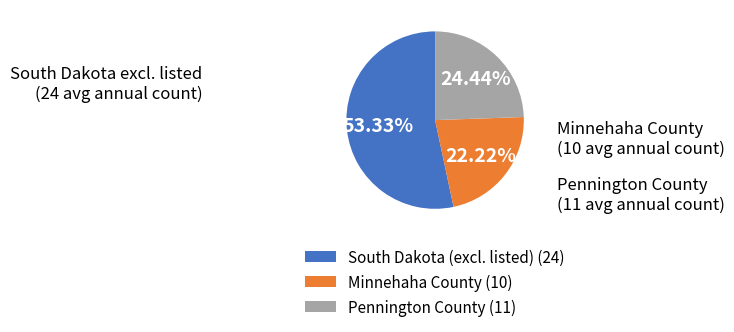

Is it true that Minnehaha County is 27% of the pie?

False